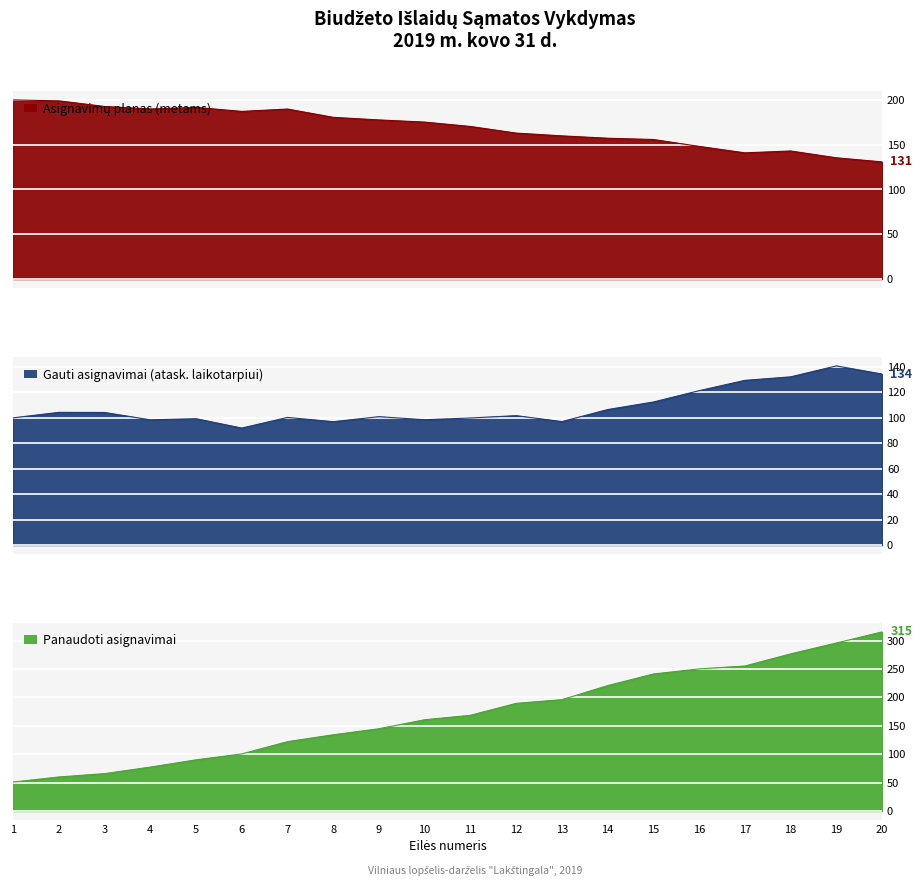

How many lines are shown in the chart?

3